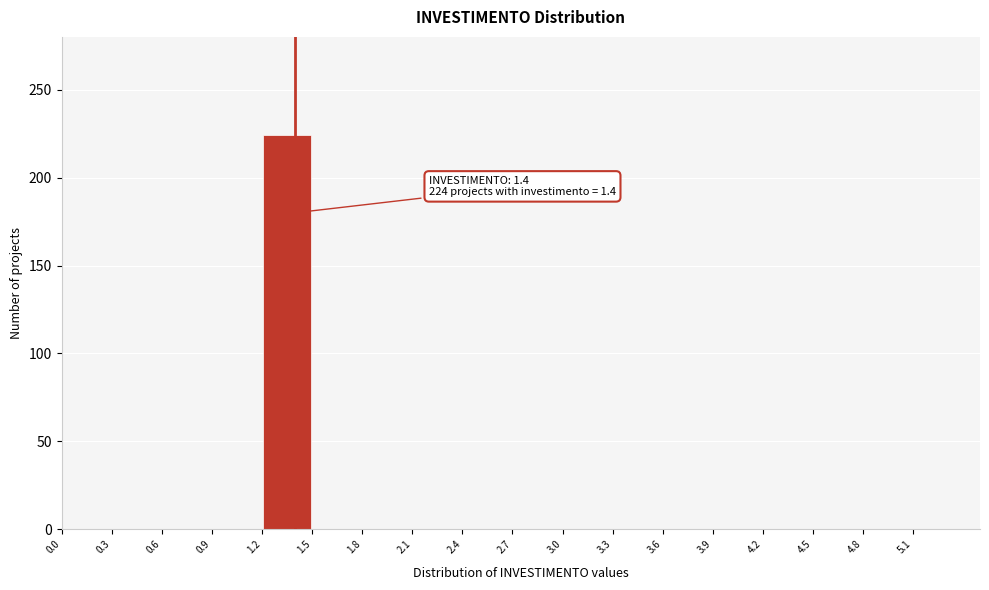

Over which range of the x-axis is the bar tallest?

1.2 to 1.5